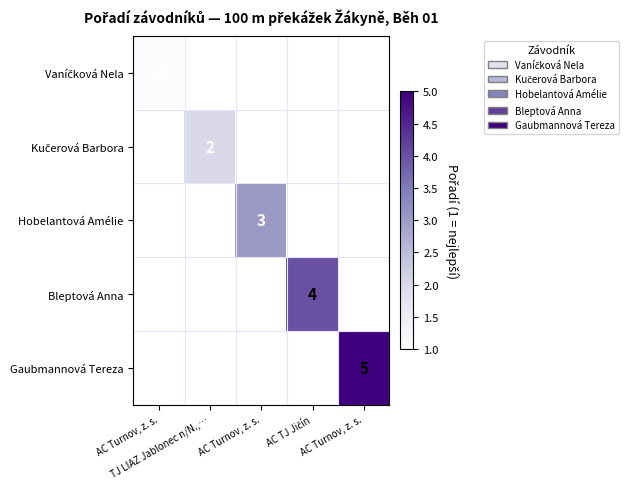

Rank the series by their maximum value, from lowest to highest.

Vaníčková Nela, Kučerová Barbora, Hobelantová Amélie, Bleptová Anna, Gaubmannová Tereza